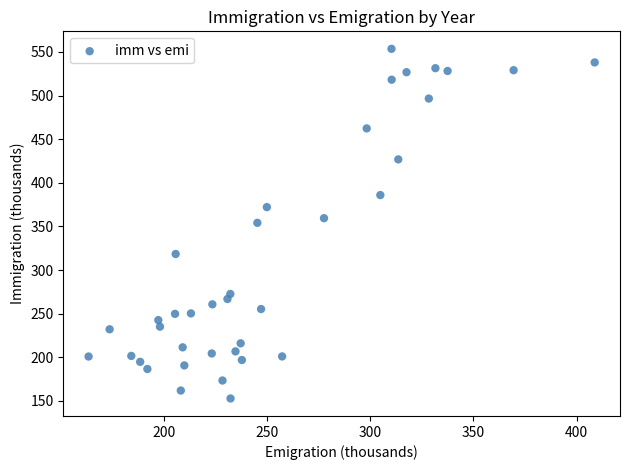

What is the range of X values (max minus min)?

245.3